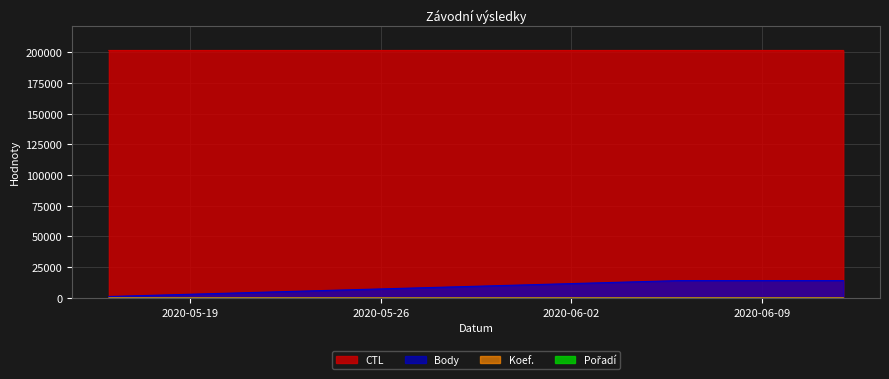

How many data points in Koef. are less than 12?

1